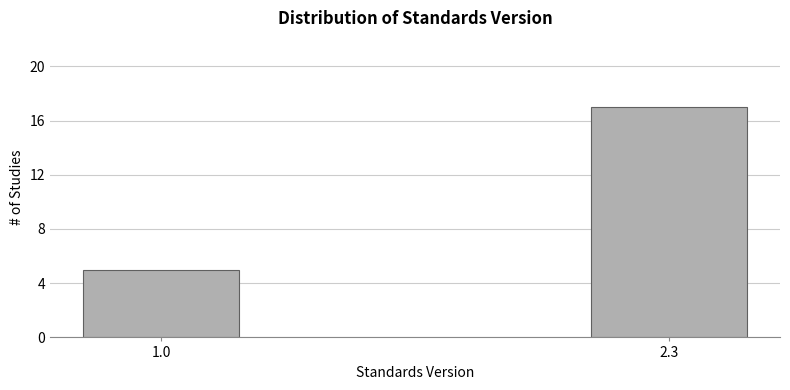

Reading right to left, what are all the values shown in this chart?

17	5